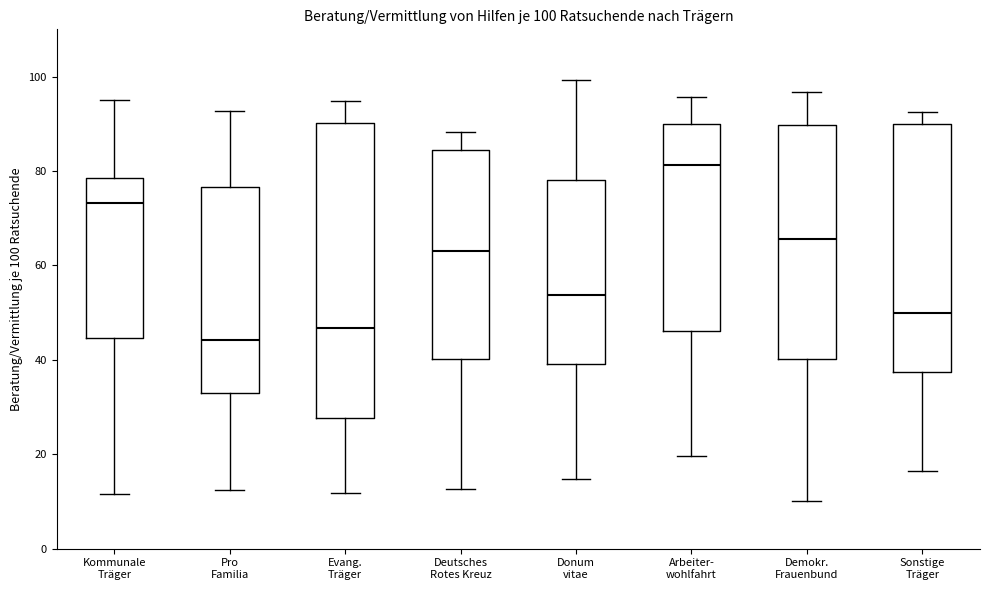

Which box's median line is the highest?

Arbeiter- wohlfahrt